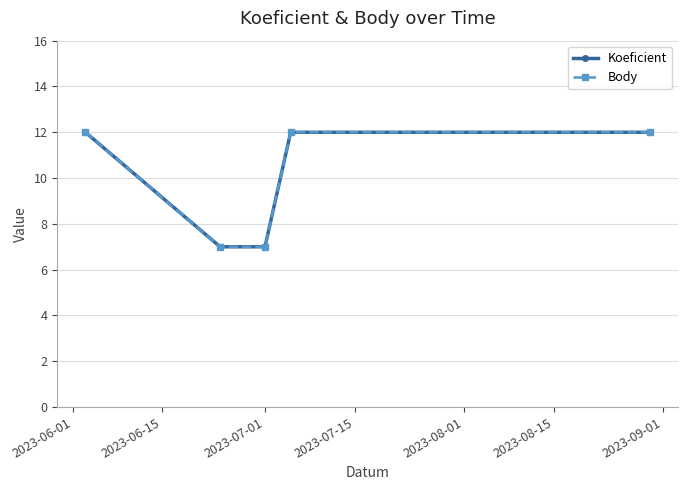

What is the highest value of the Body series?

12